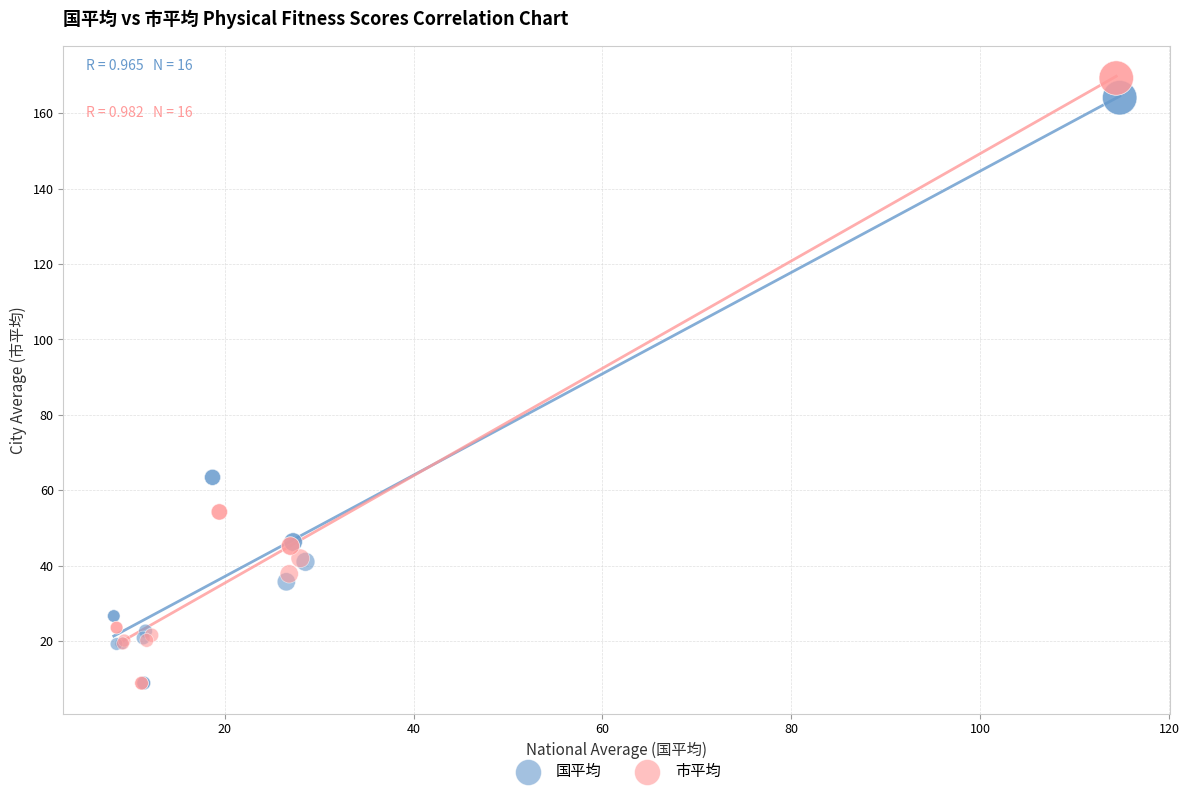

Which series has the widest spread of Y values?

市平均